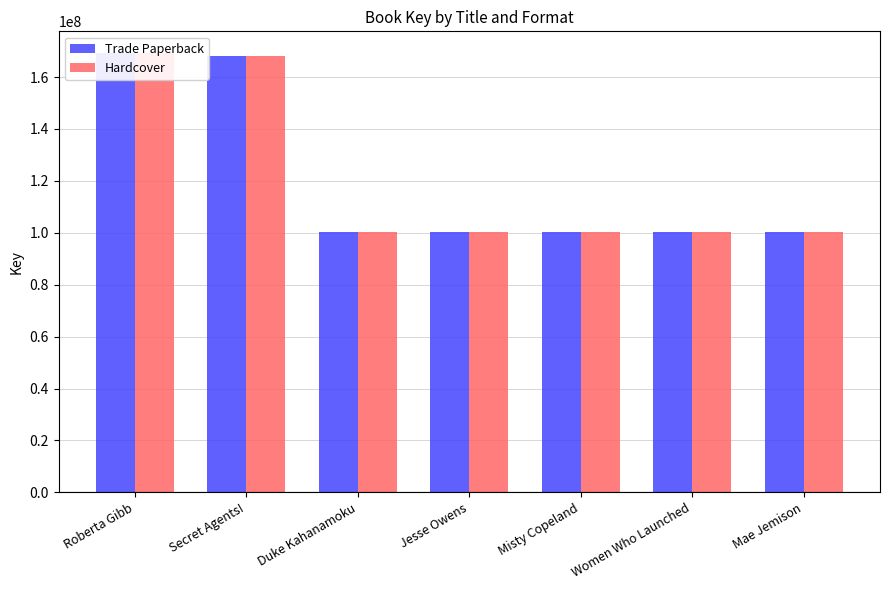

Is the value of Trade Paperback at Secret Agents! greater than the value of Hardcover at Mae Jemison?

Yes